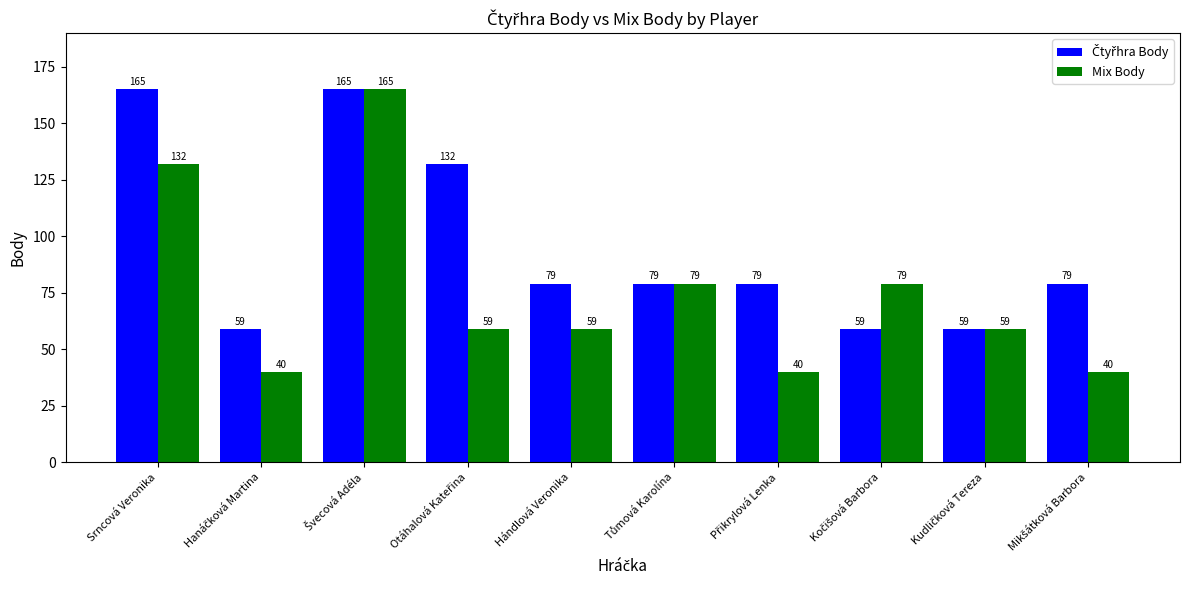

How many groups of bars are there?

10